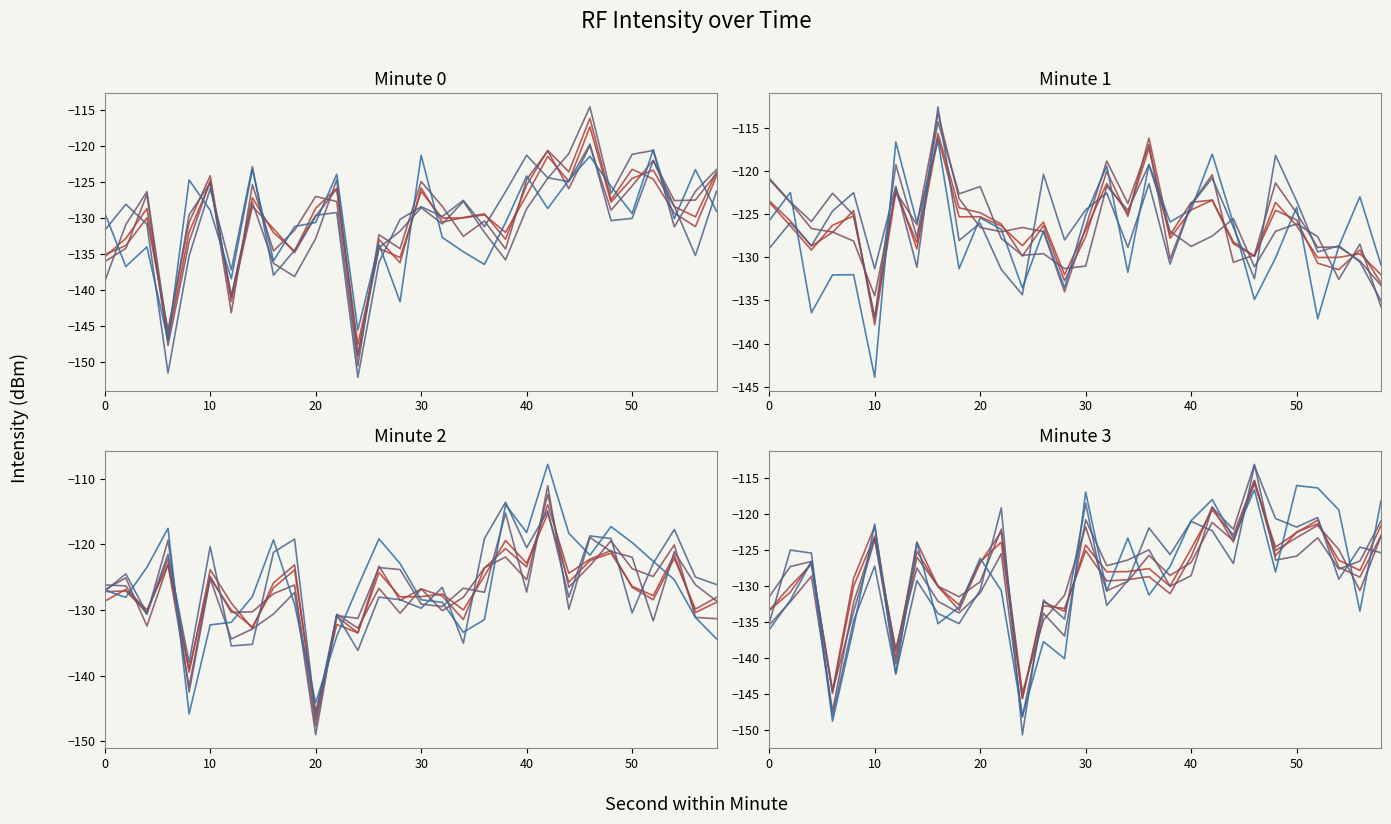

What is the difference between the maximum and minimum values in the Minute 2 series?

30.2